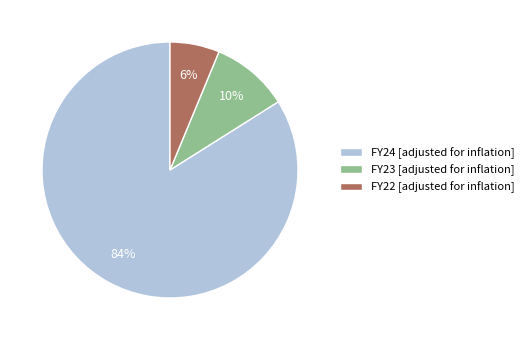

Does any single category account for the majority?

Yes